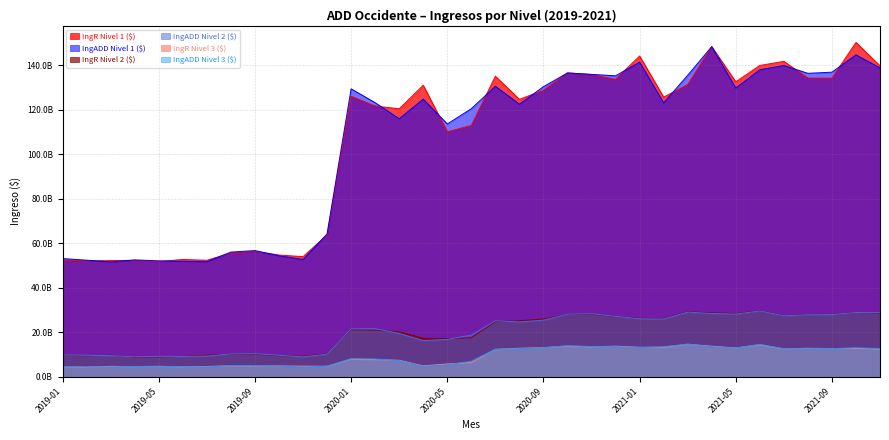

In IngR Nivel 1 ($), how many points are lower than both neighbors (excluding endpoints)?

11